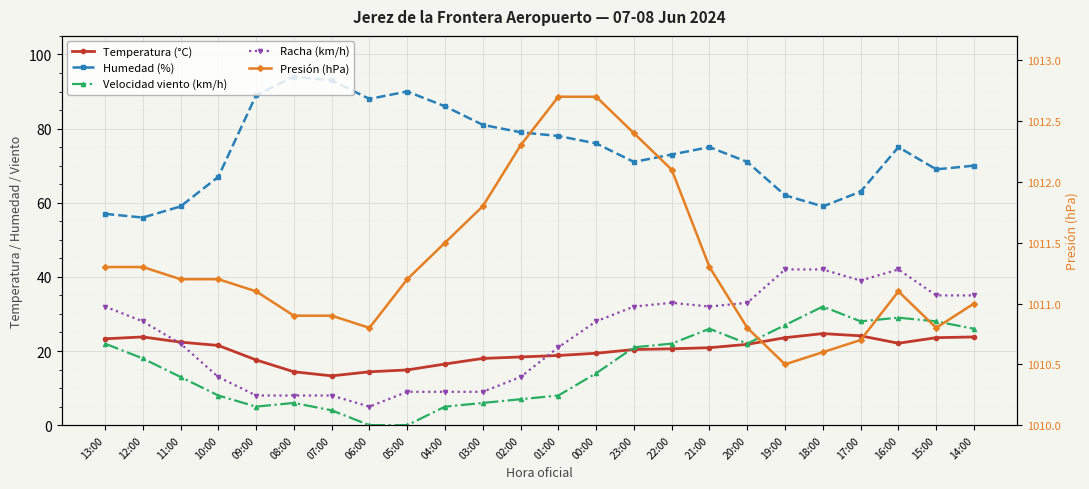

At which category is the sum across all series the highest?

16:00